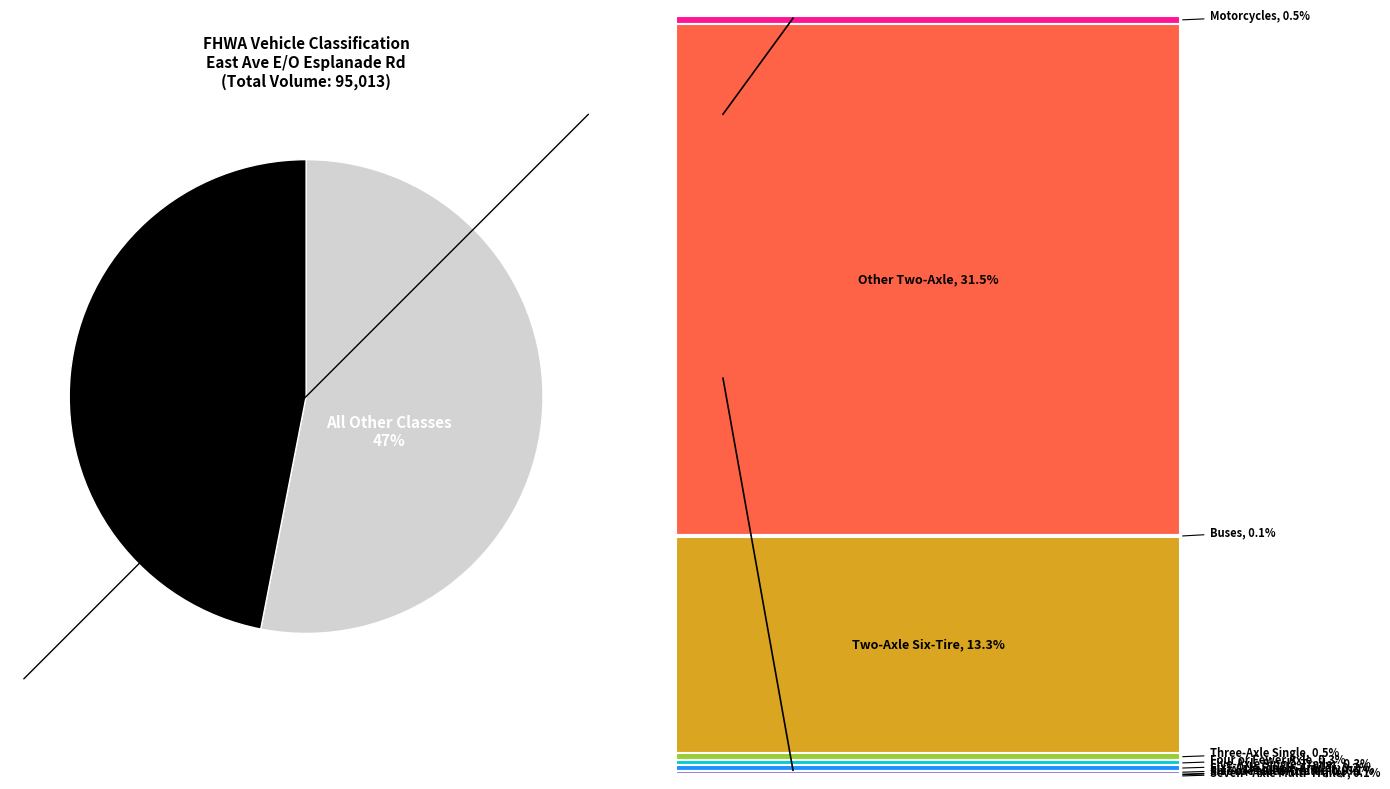

Is it true that Class 5 is 13% of the pie?

True